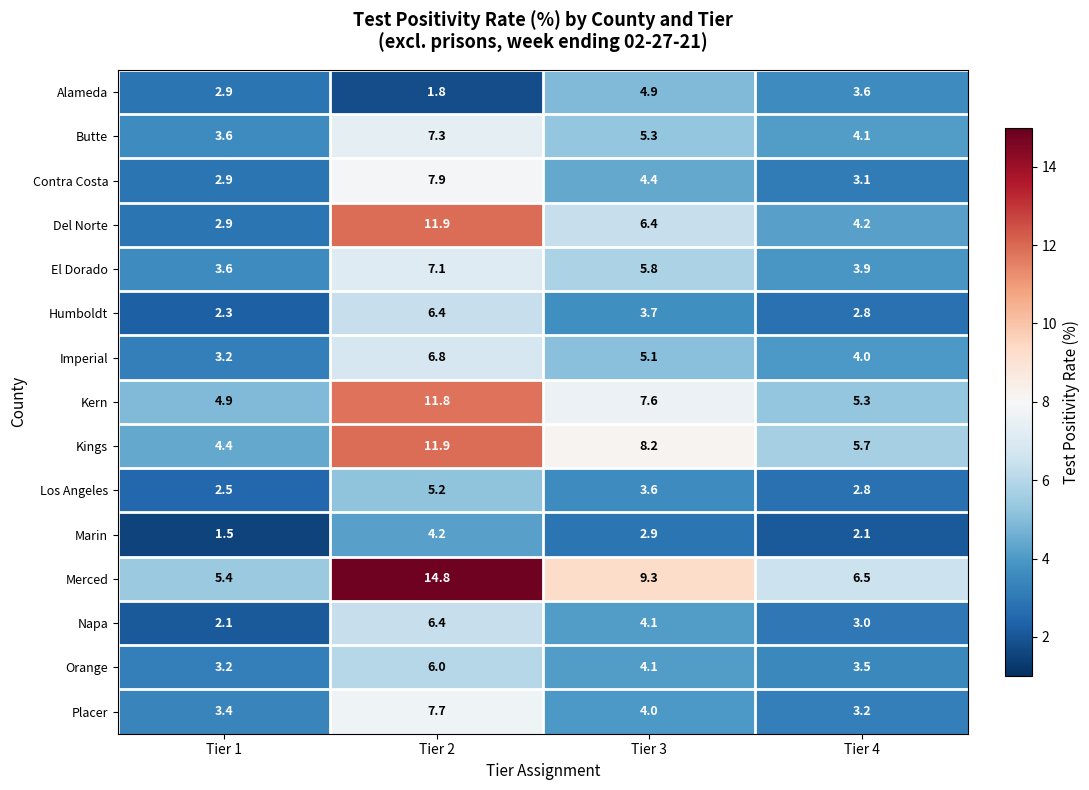

What is the smallest value displayed?

1.5